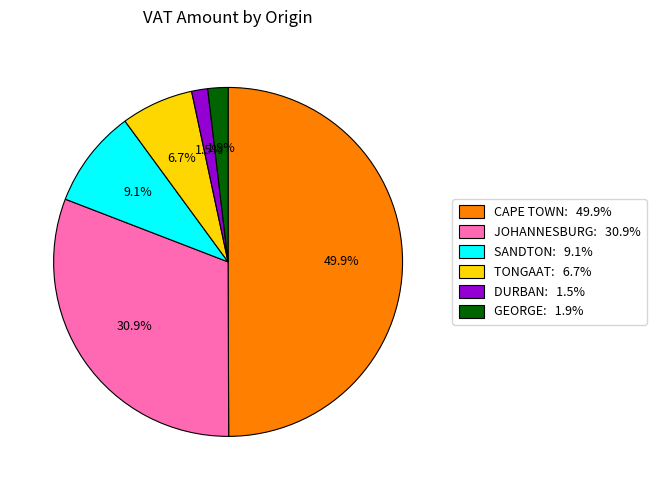

Is it true that SANDTON is 1% of the pie?

False